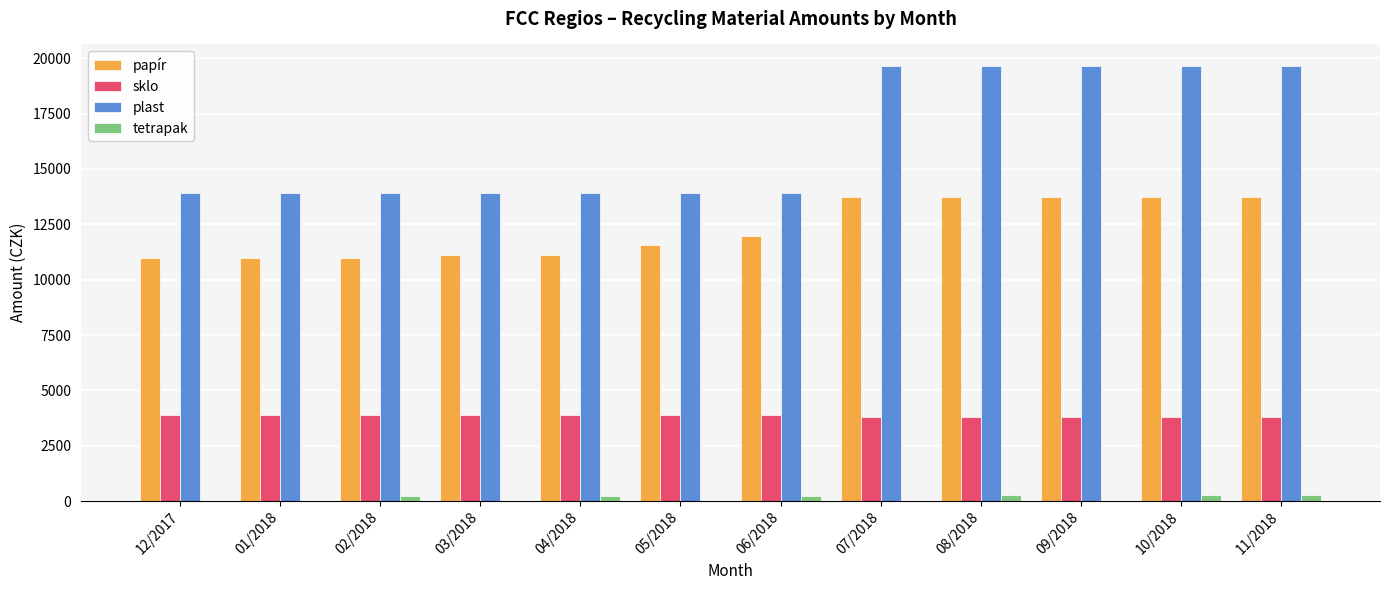

Which series has the largest total across all categories?

plast